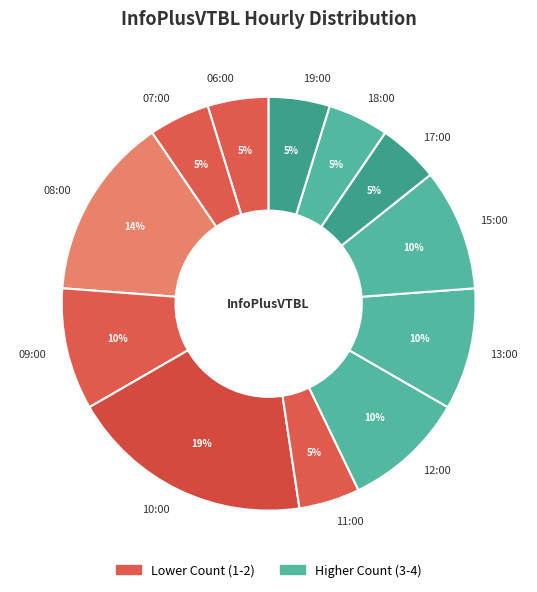

What percentage is the 18:00 slice, to the nearest percent?

5%